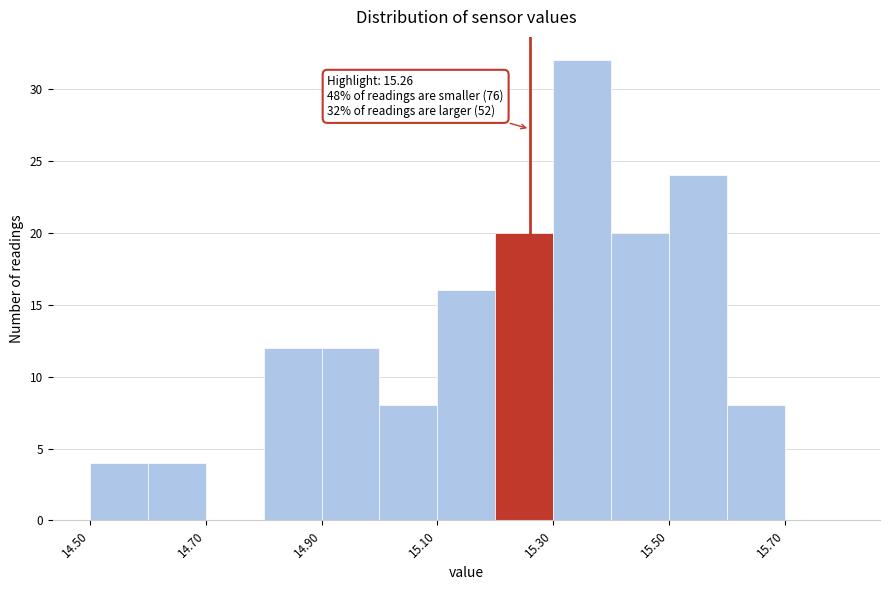

Which range on the x-axis has the tallest bar?

15.3 to 15.4